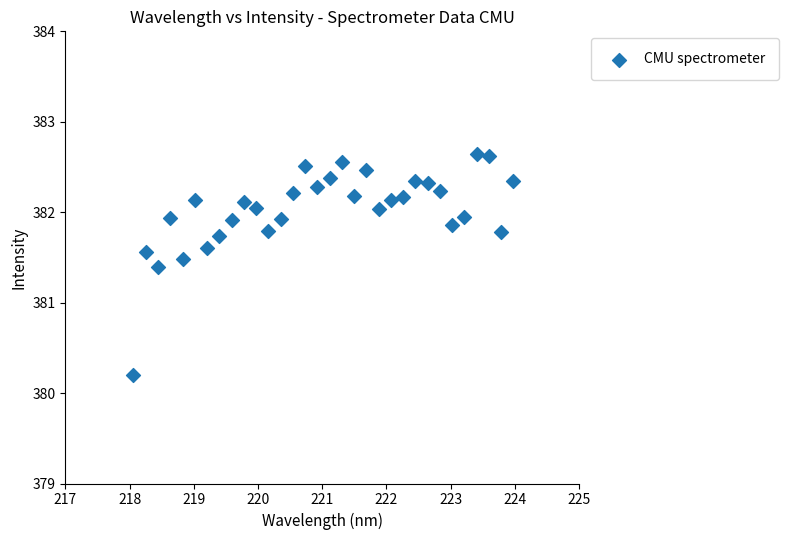

What Y value in the scatter plot is closest to 381?

381.4